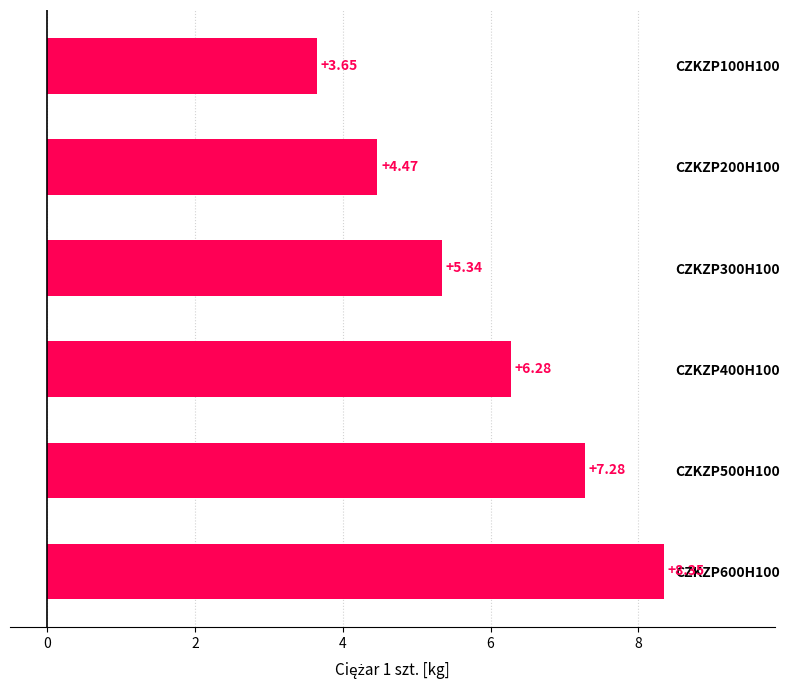

What is the difference between the values at CZKZP600H100 and CZKZP100H100?

4.7